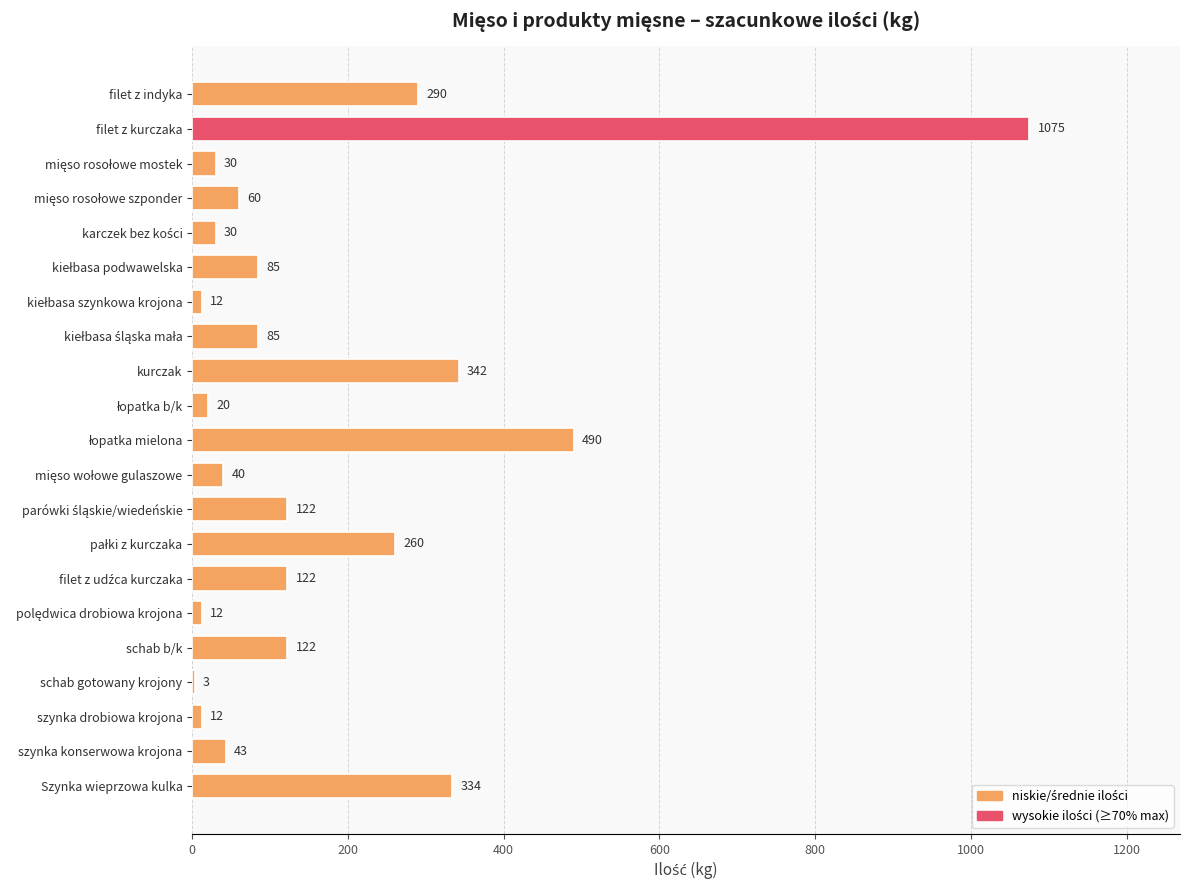

True or false: the data shows 222 at Szynka wieprzowa kulka.

False